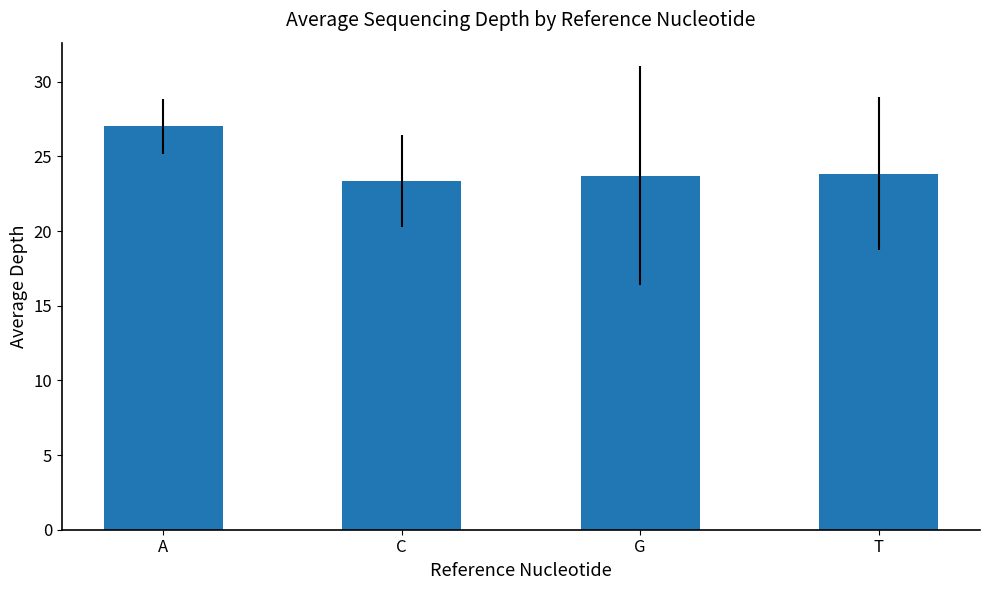

What is the average value?

24.5